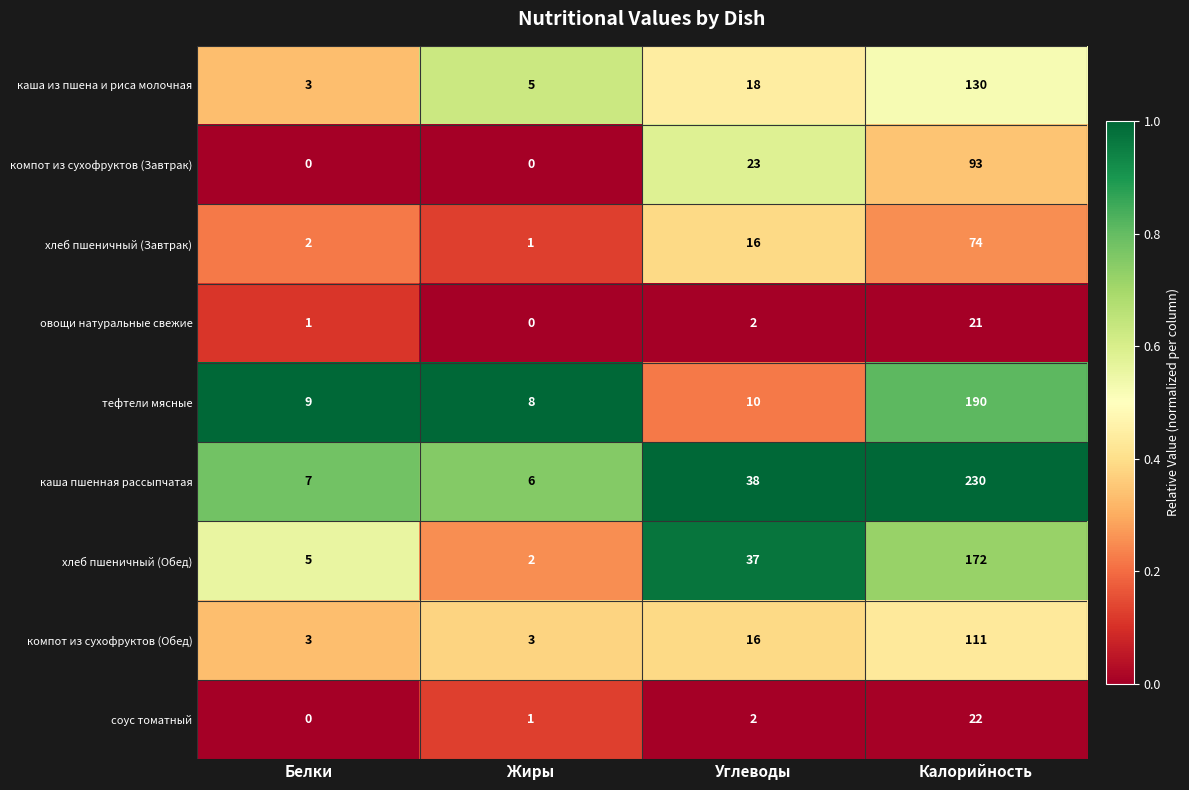

At which label is тефтели мясные closest to 99?

Углеводы